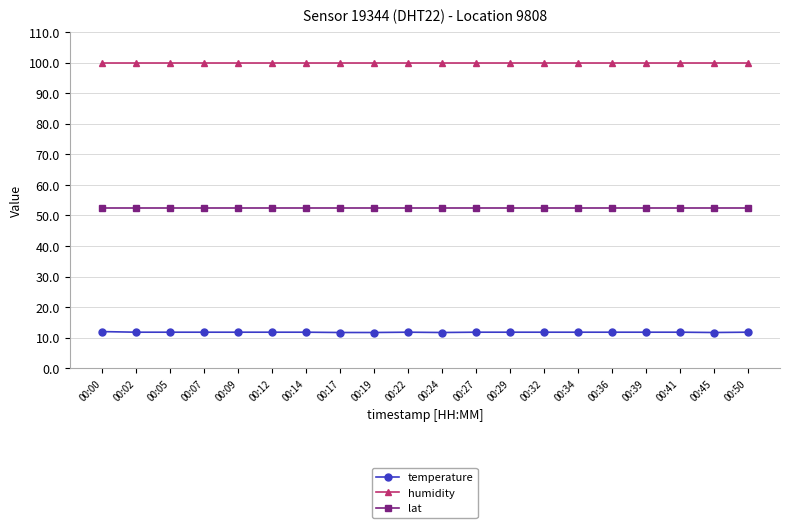

What is the sum of the humidity values at 00:45 and 00:02?

199.8